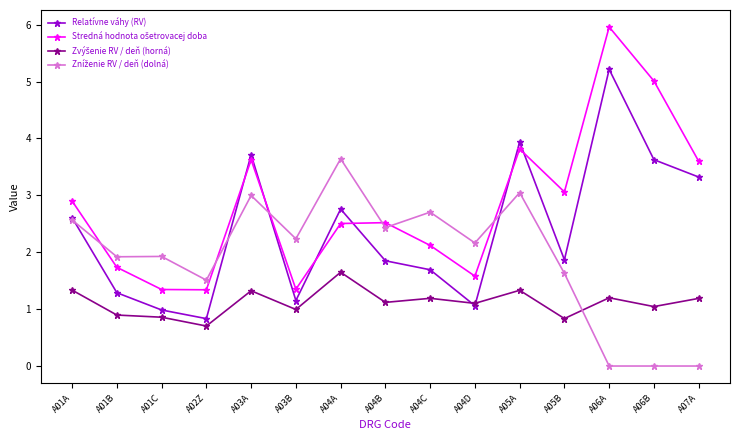

What is the spread (max minus min) of values at A04C?

1.5